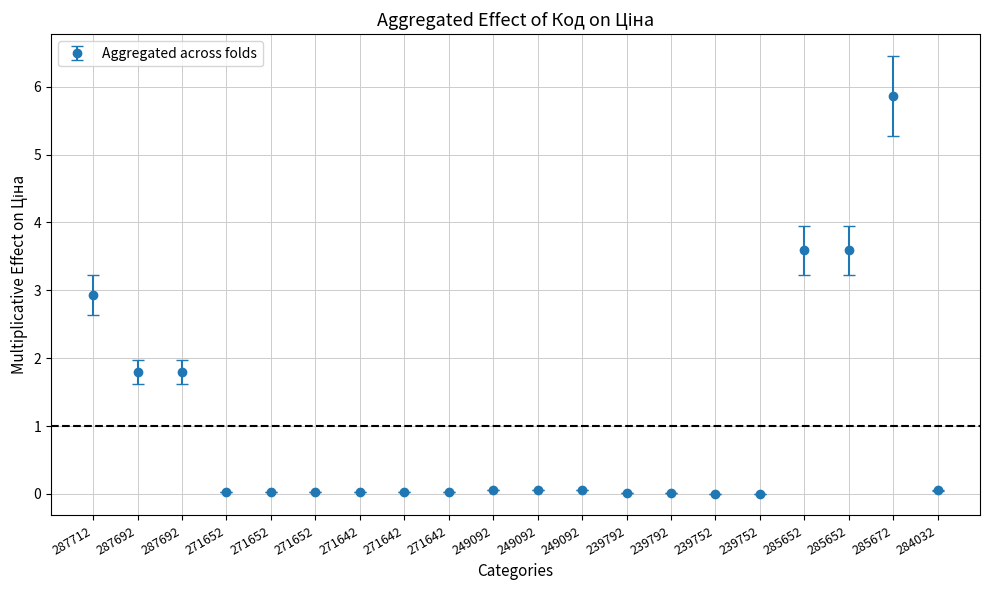

Does the chart have visible grid lines?

Yes